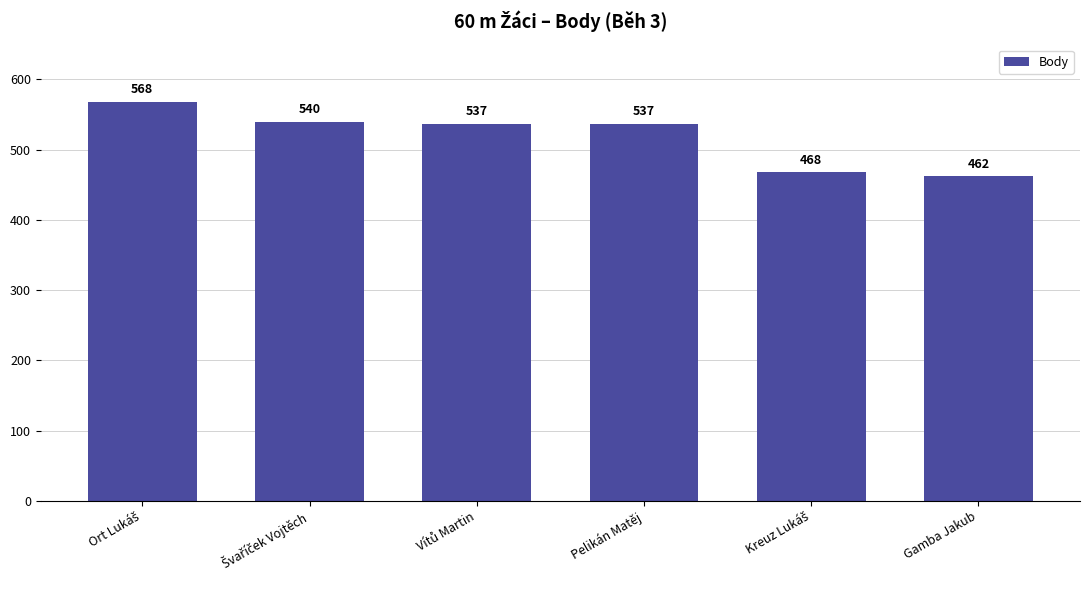

True or false: the data shows 339 at Pelikán Matěj.

False